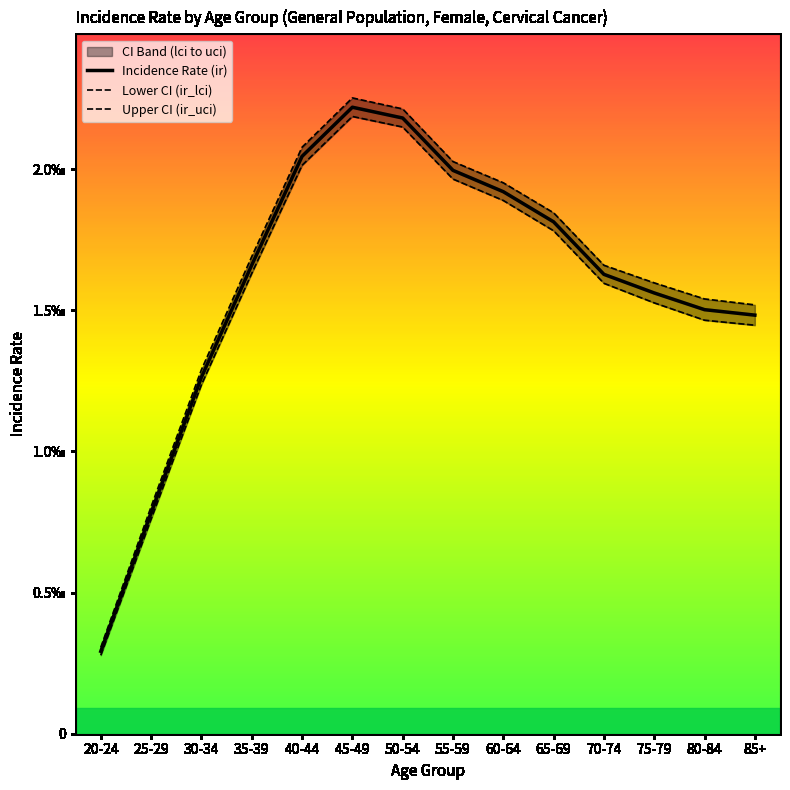

Which category has the highest value across all series?

45-49